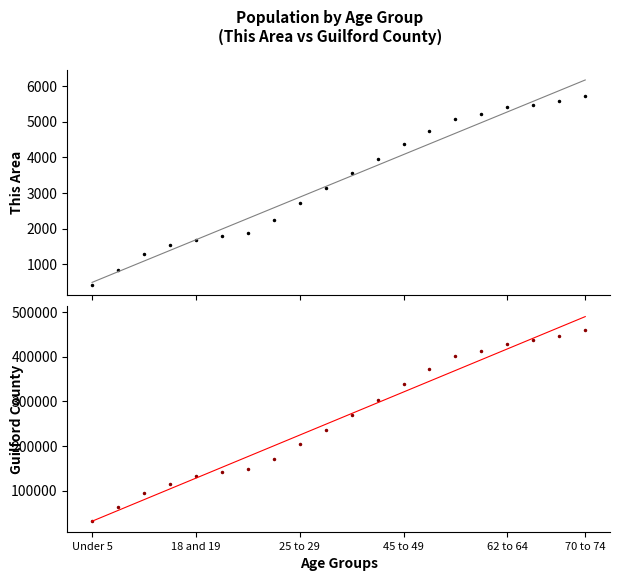

What position from the left is 25 to 29?

9